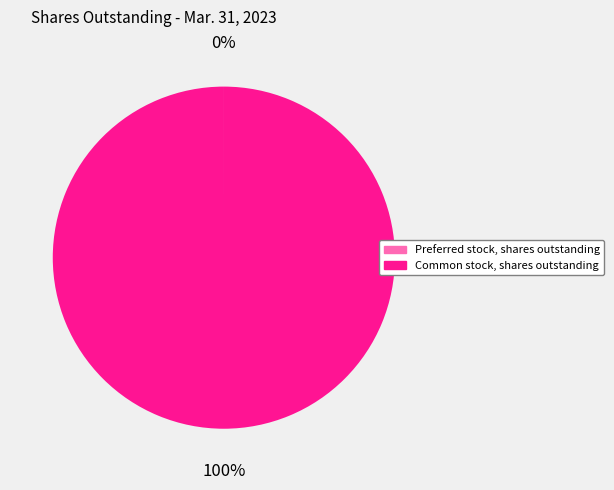

Which category has the biggest portion of the pie?

Common stock, shares outstanding